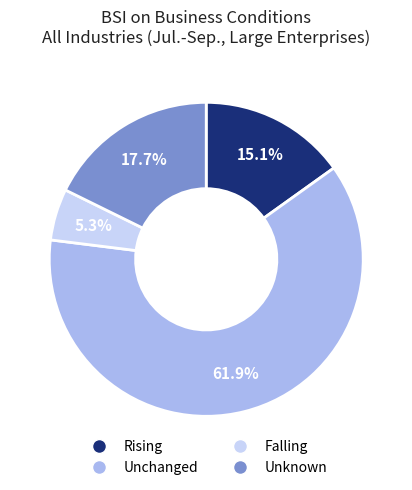

Between Falling and Unknown, which is larger?

Unknown